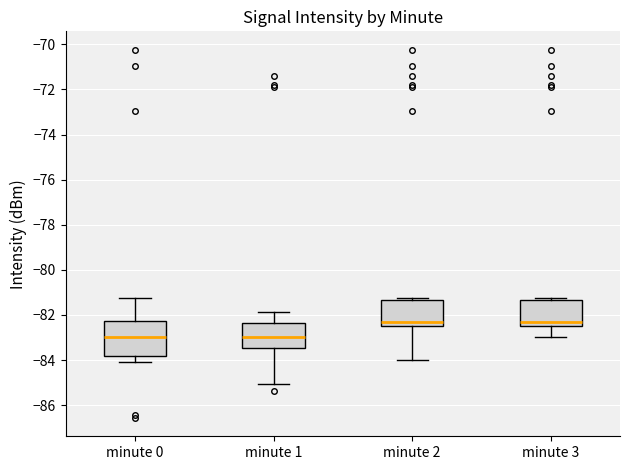

Comparing the boxes themselves (not the whiskers), which one is the tallest?

minute 0